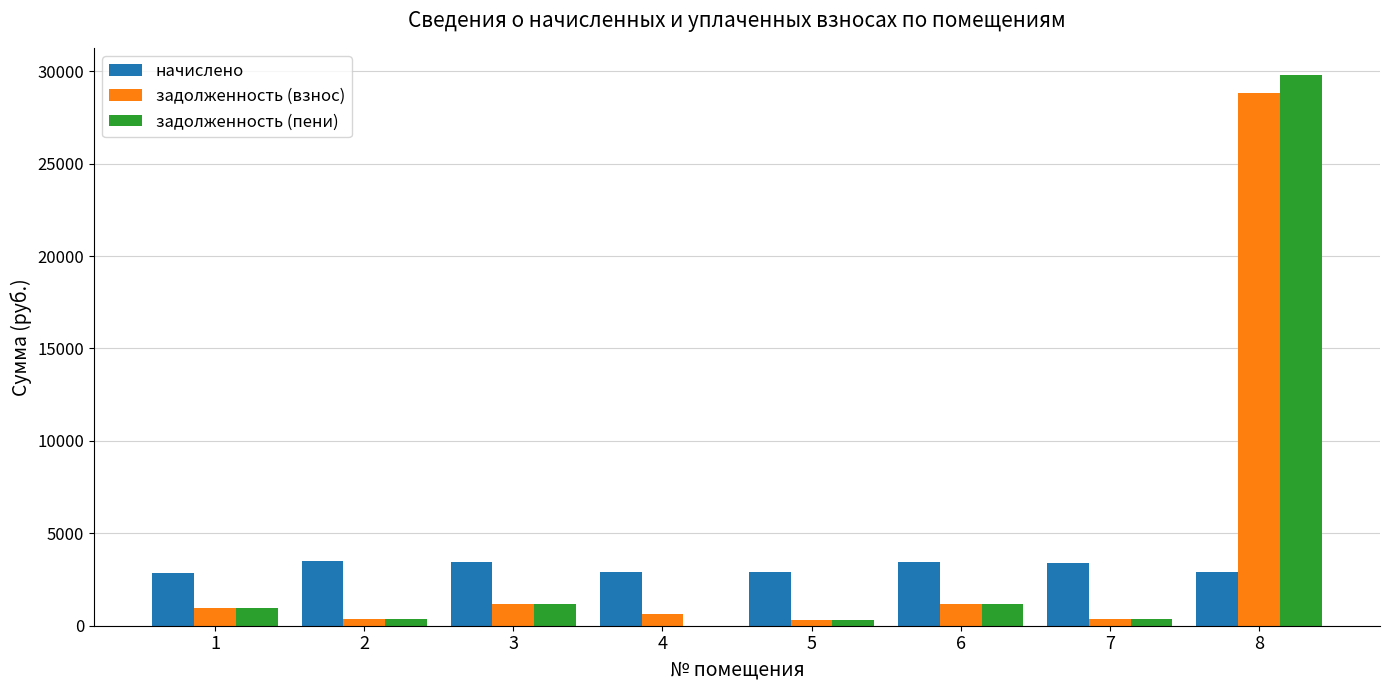

Is the value of начислено at 7 greater than the value of задолженность (пени) at 3?

Yes